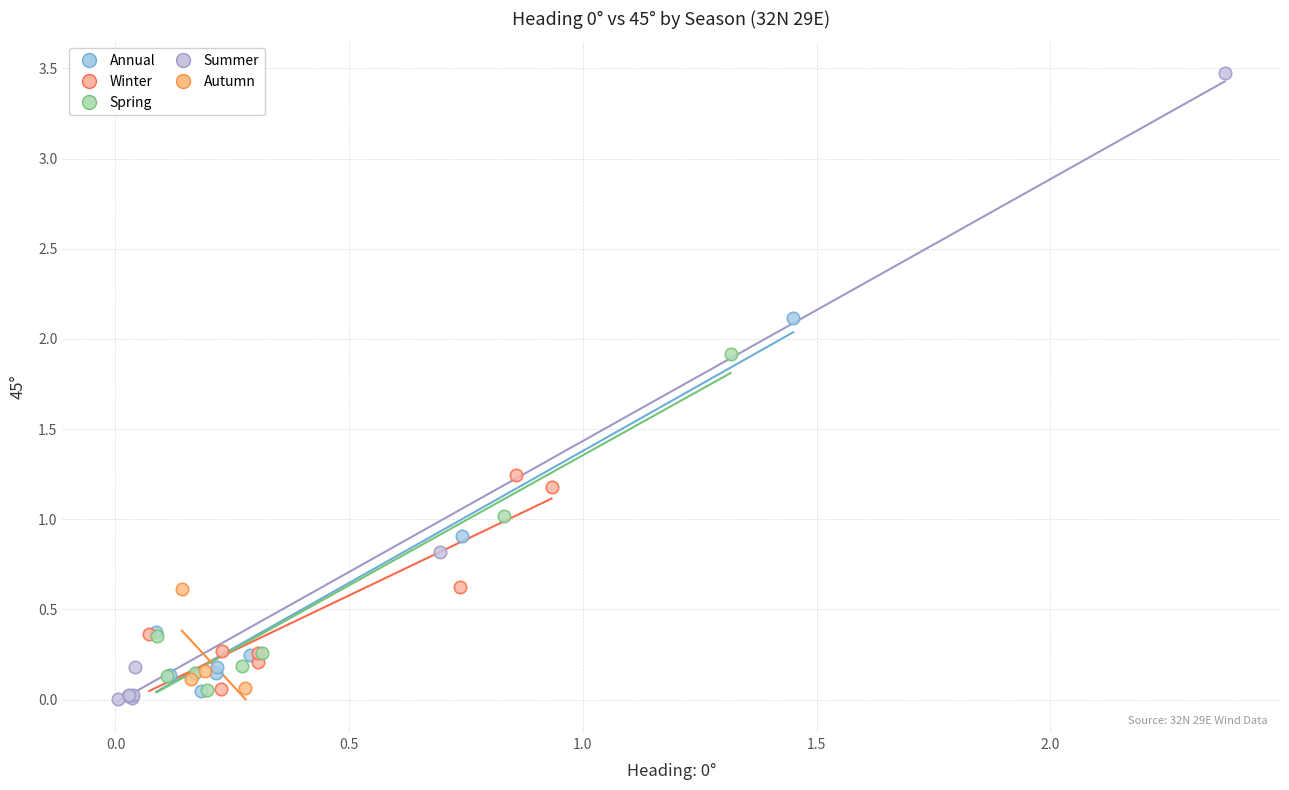

What are all the series names shown in the legend?

Annual, Winter, Spring, Summer, Autumn